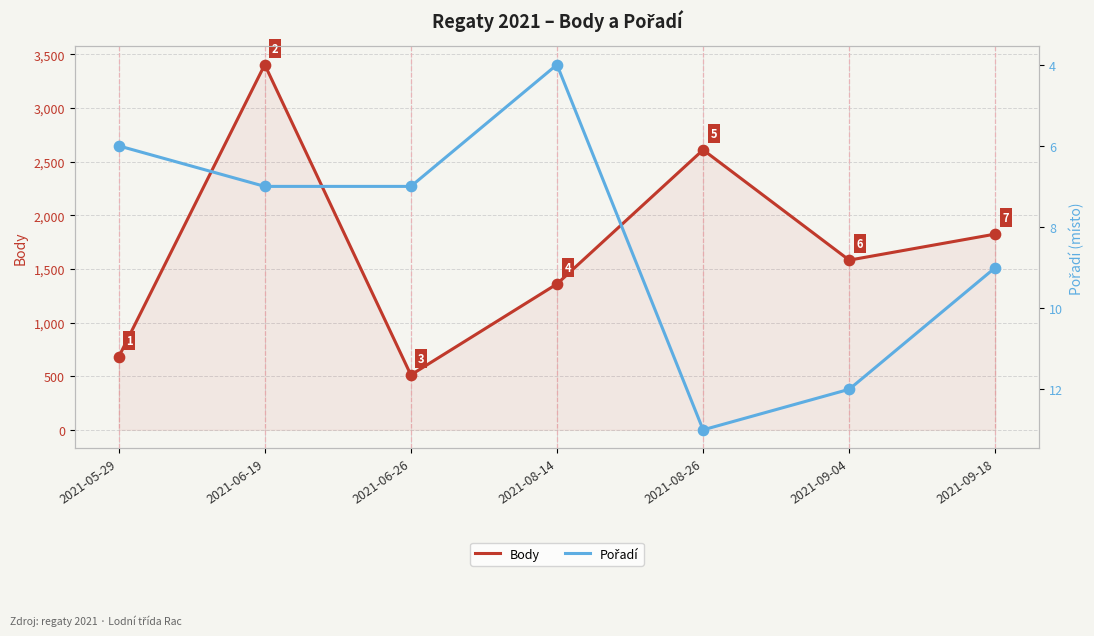

Which series reaches the maximum Y coordinate?

Body